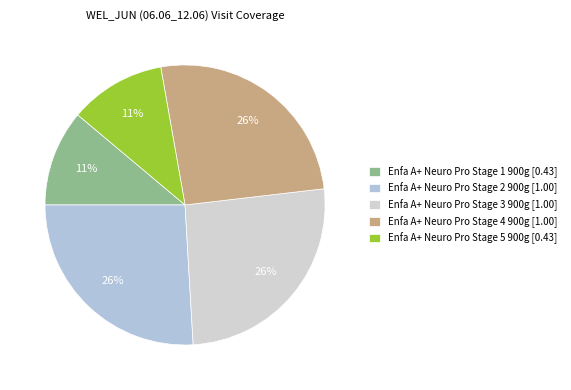

Count the number of slices in the pie.

5